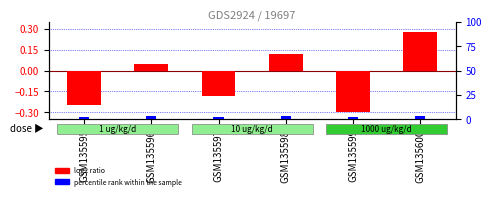

The log2 ratio series shows -0.3 at GSM135599. True or false?

True